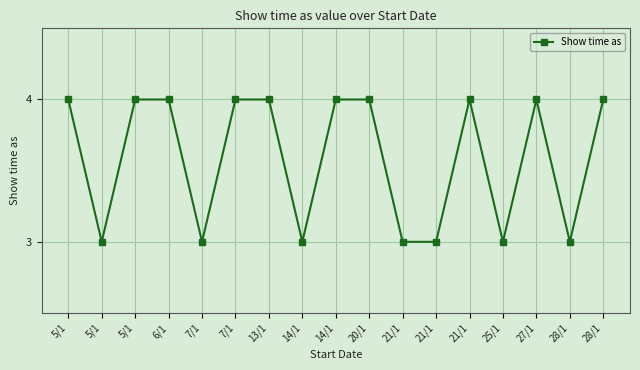

How many data points does each series have?

17